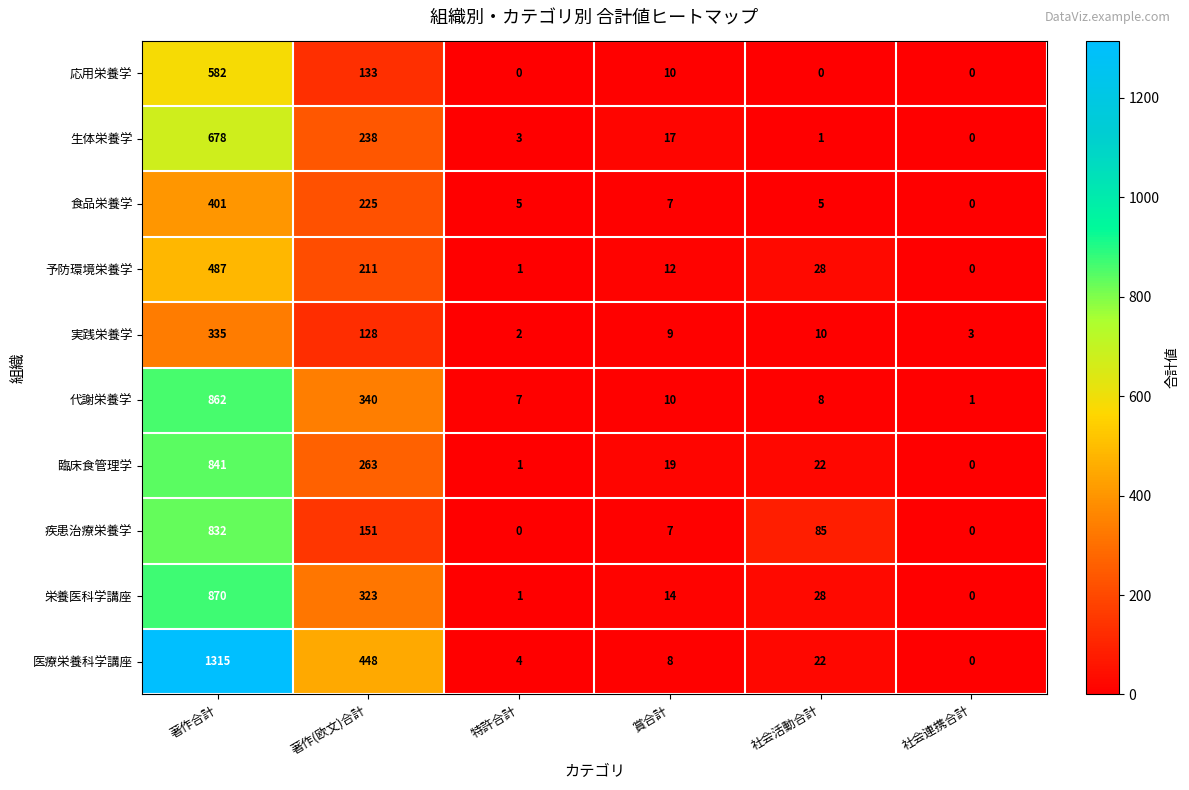

What is the maximum value shown in the chart?

1315